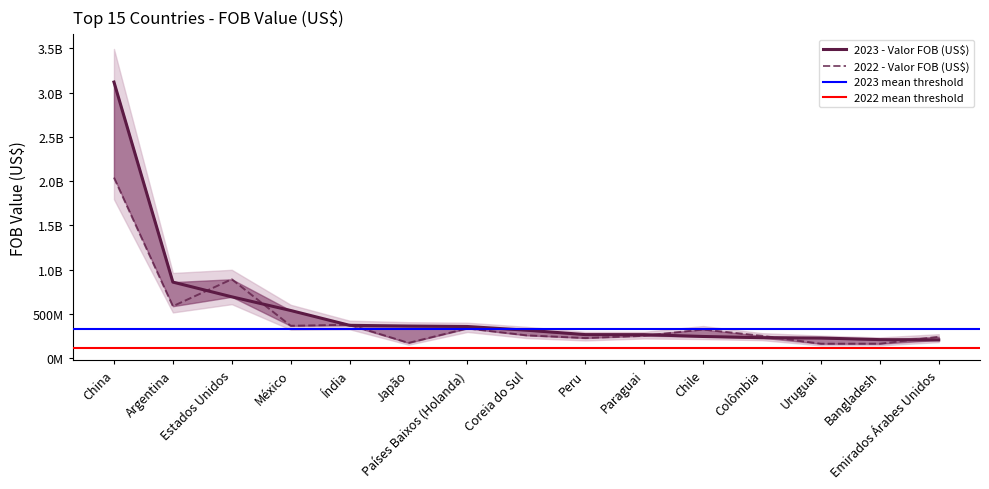

How many values in the 2023 - Valor FOB (US$) series exceed 315351308?

7